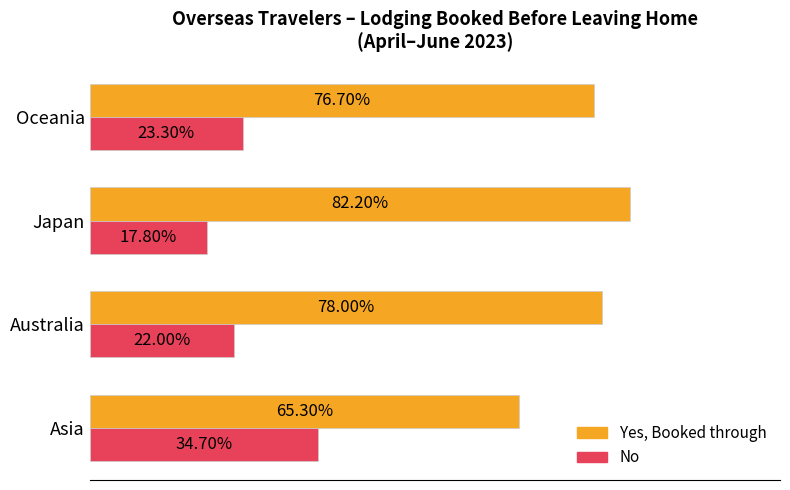

Rank the series by their maximum value, from lowest to highest.

No, Yes, Booked through